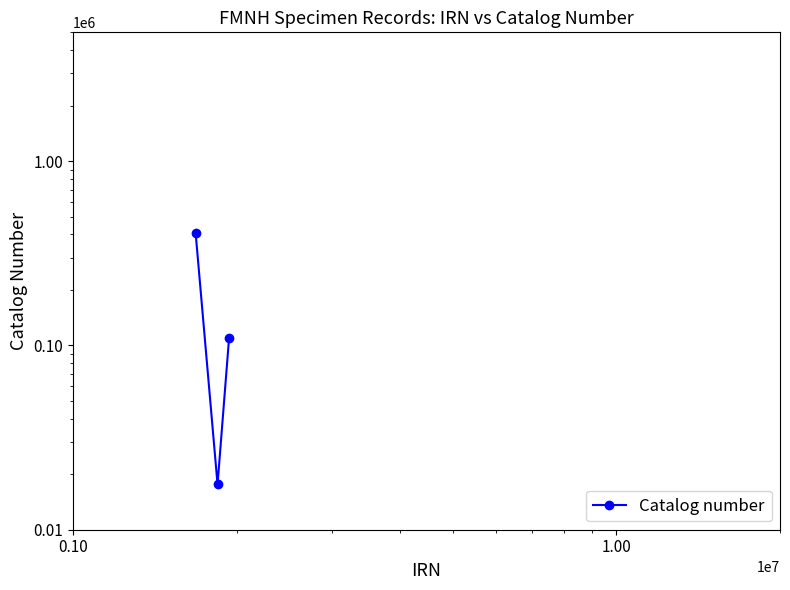

Count the values in the range 17601 to 406467.

3